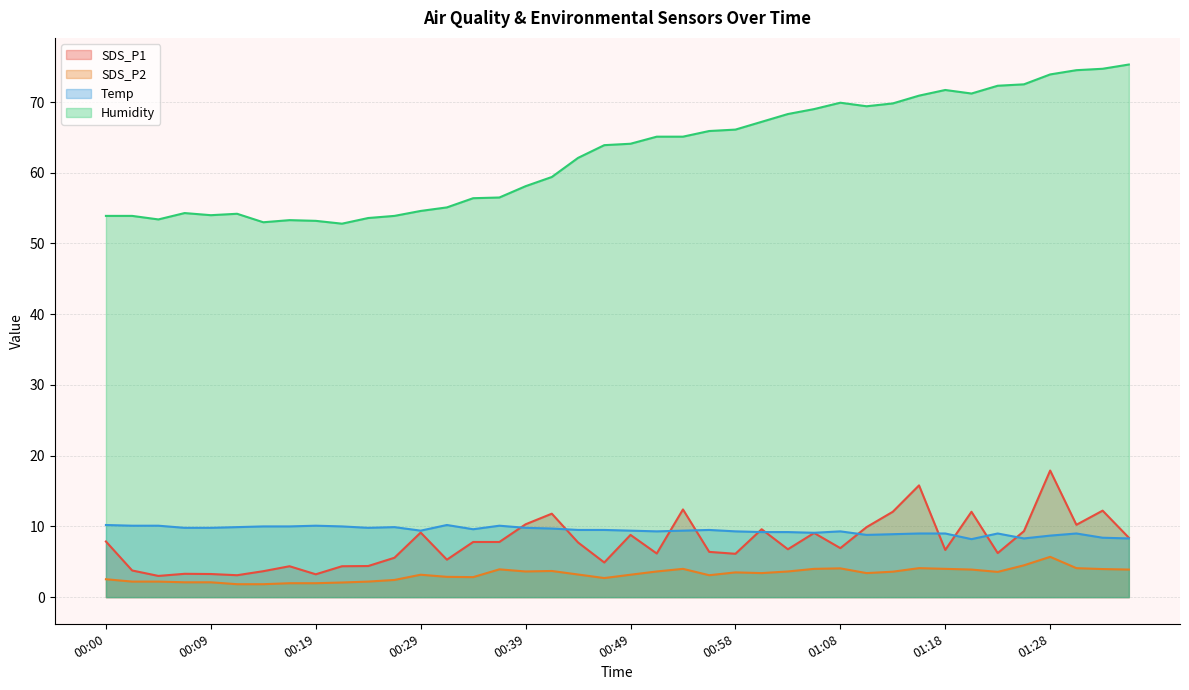

What is the average value of the Humidity series?

62.7